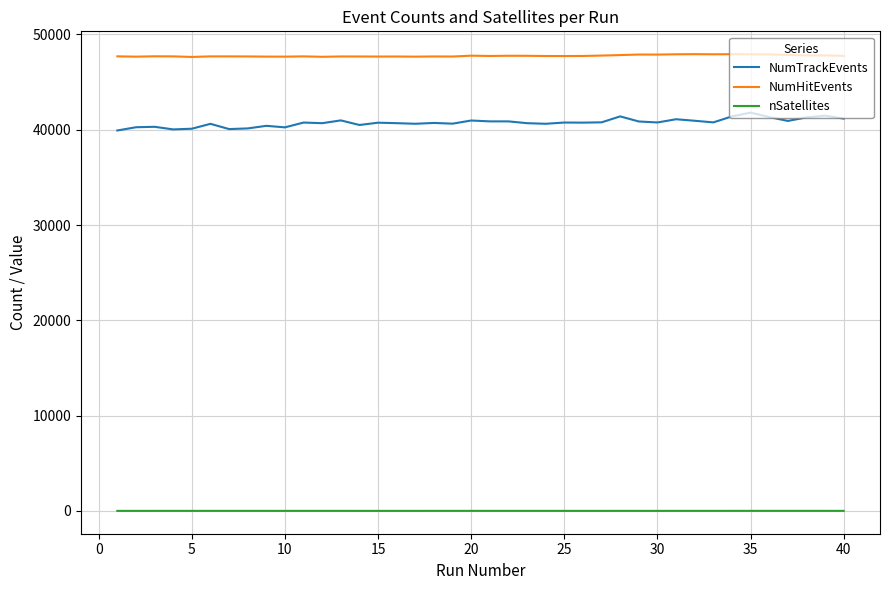

Which series has the largest range (max minus min)?

NumTrackEvents